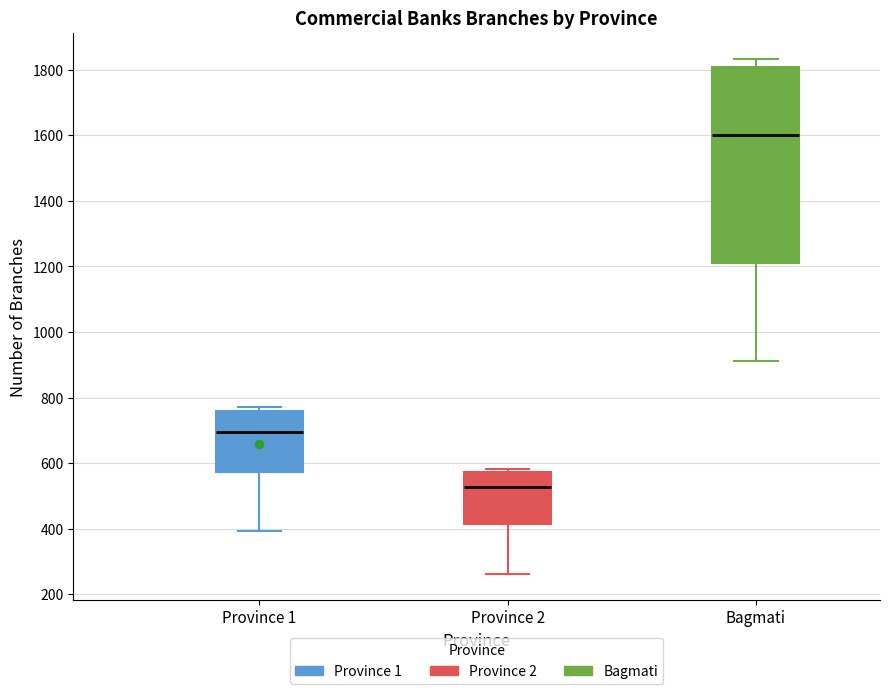

Where is the upper edge of the box for Province 1 on the y-axis? The values are not printed on the chart, so give them approximately, as read against the axis.

760